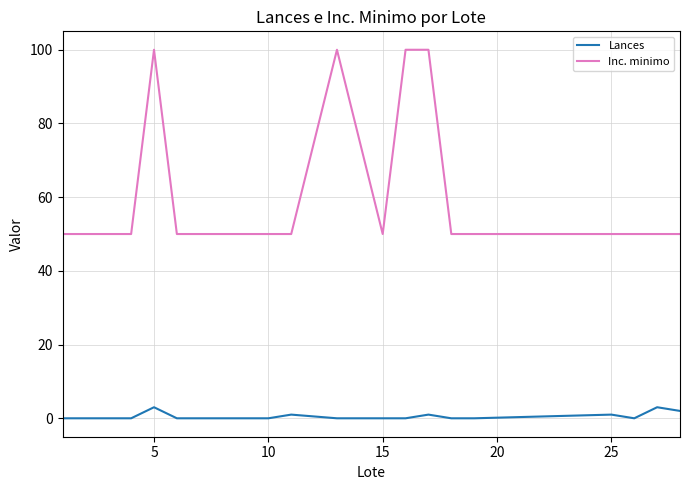

Reading left to right, what are all the values shown in this chart?

Lances: 0	0	0	0	3	0	0	0	0	0	1	0	0	0	1	0	0	1	0	3	2
Inc. minimo: 50	50	50	50	100	50	50	50	50	50	50	100	50	100	100	50	50	50	50	50	50